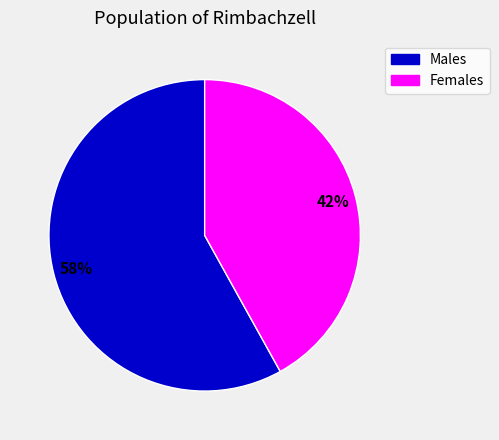

Combined, do Males and Females account for over 50%?

Yes